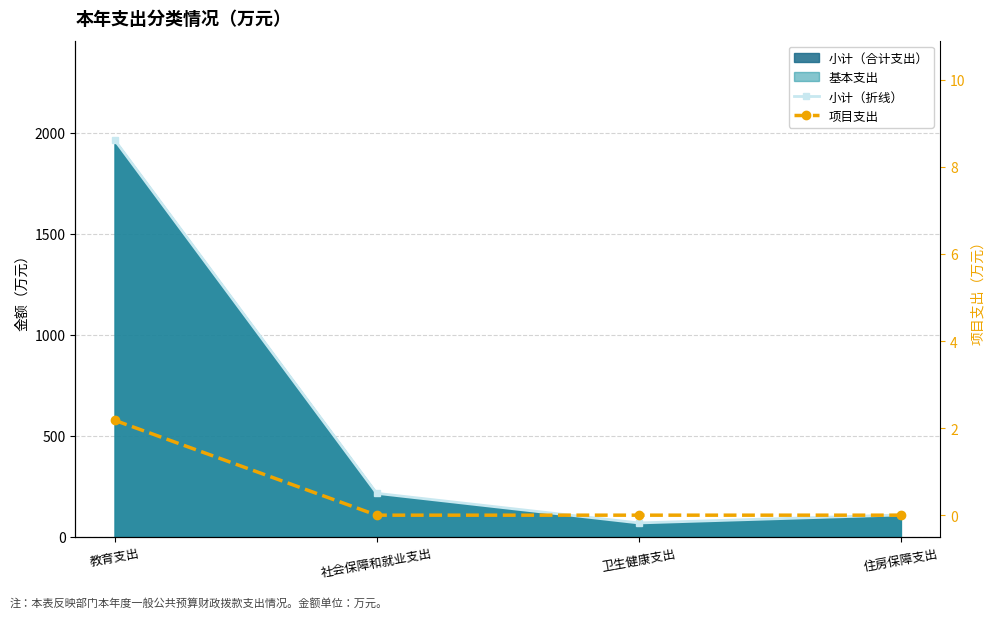

At how many categories does at least one series exceed 1667?

1